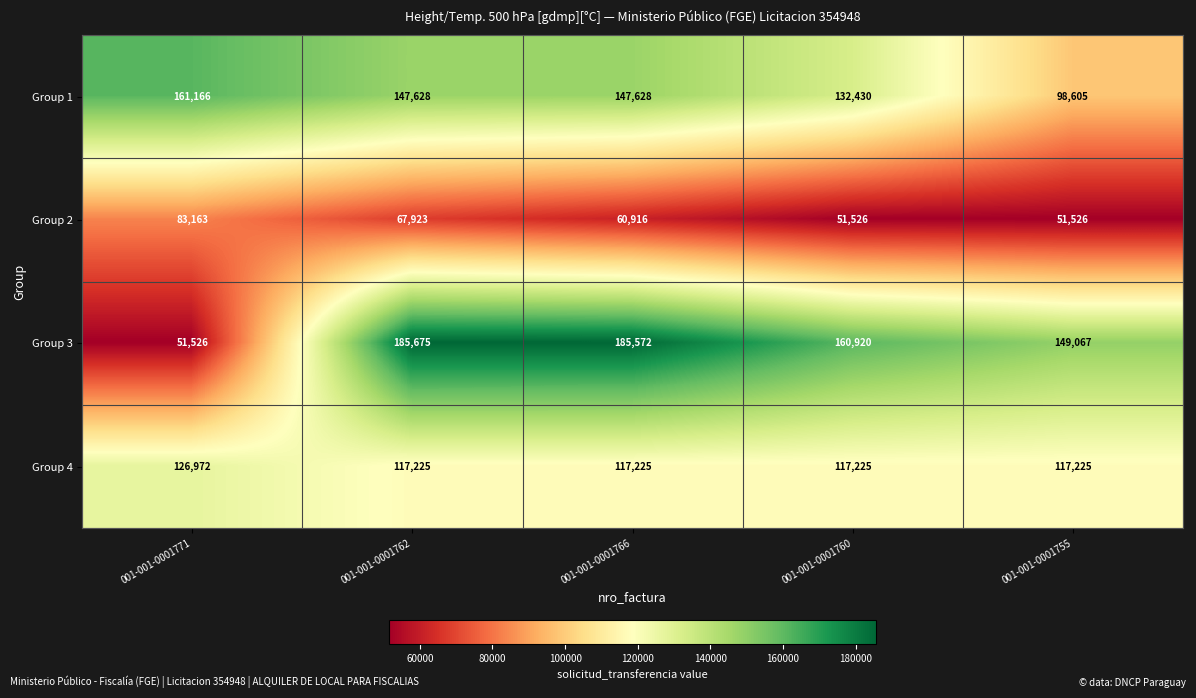

Reading left to right, transcribe all the data shown in this chart.

Group 1: 161166	147628	147628	132430	98605
Group 2: 83163	67923	60916	51526	51526
Group 3: 51526	185675	185572	160920	149067
Group 4: 126972	117225	117225	117225	117225